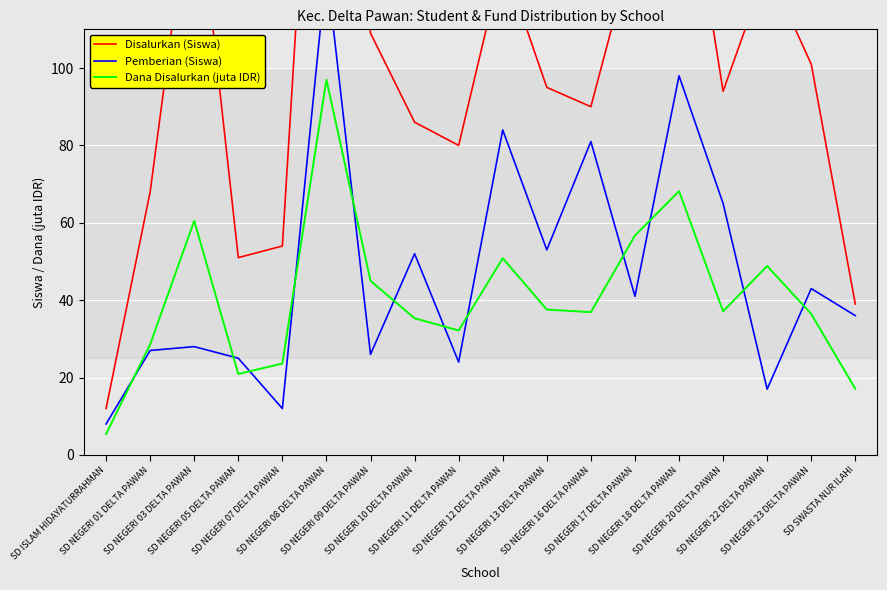

What is the value of the Disalurkan (Siswa) point at the 8th from the left?

86.0